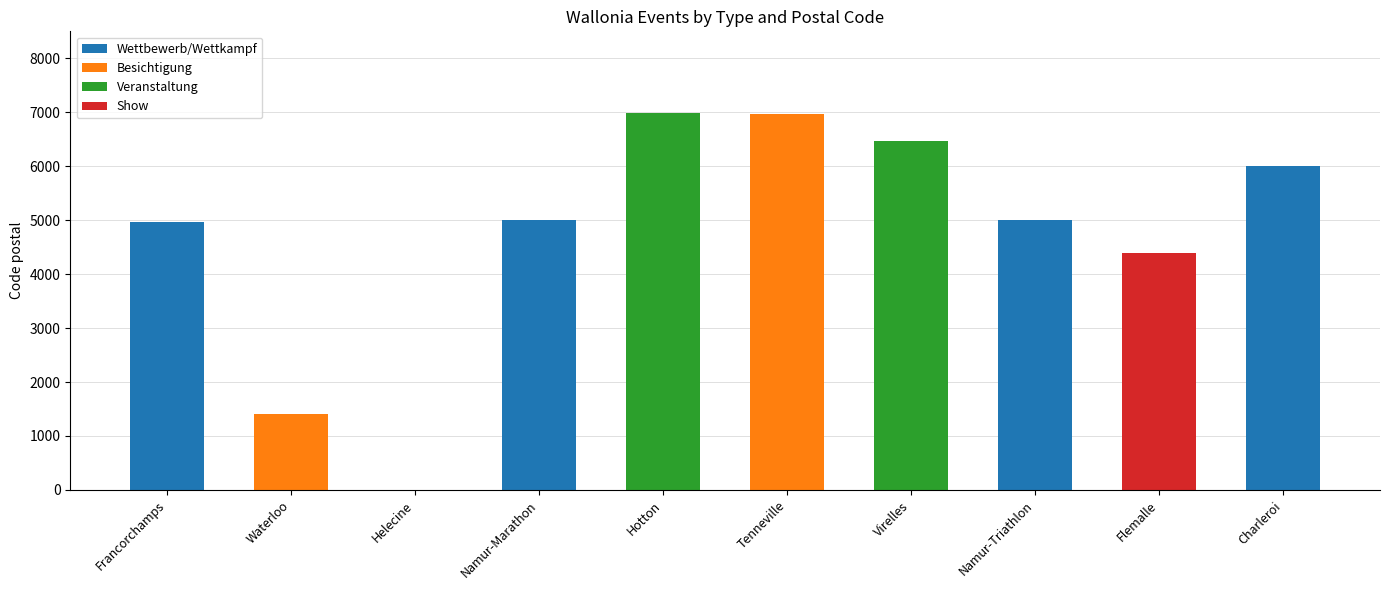

What is the sum of all Wettbewerb/Wettkampf values?

20970